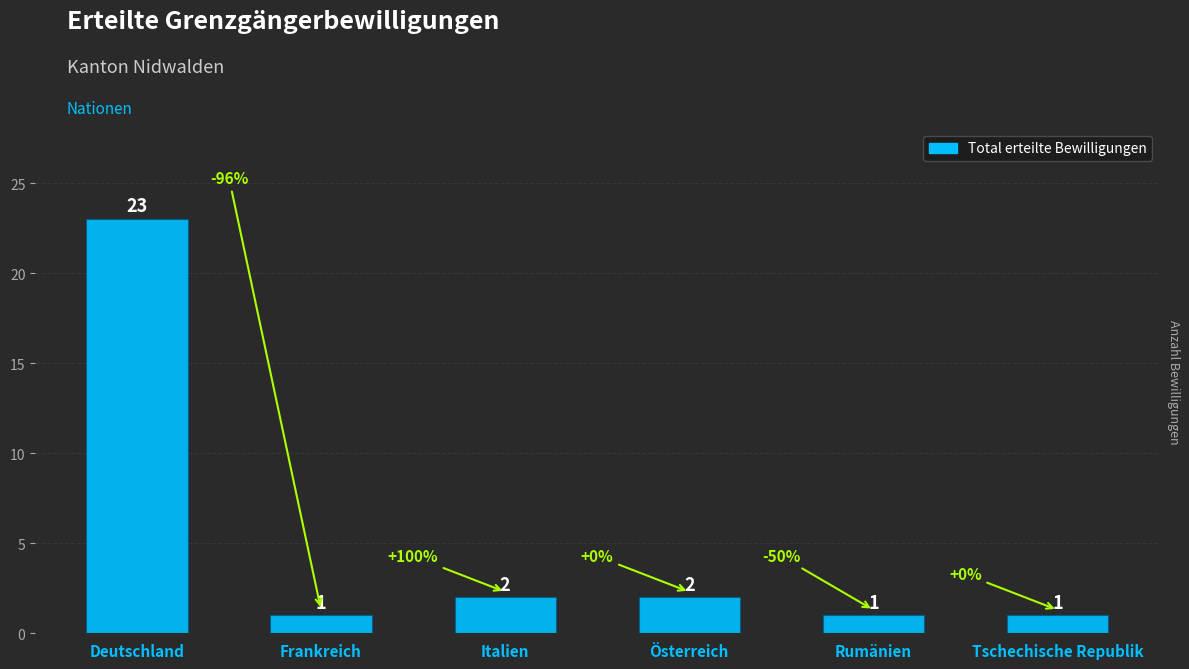

Is it true that the value at Italien is 2?

True